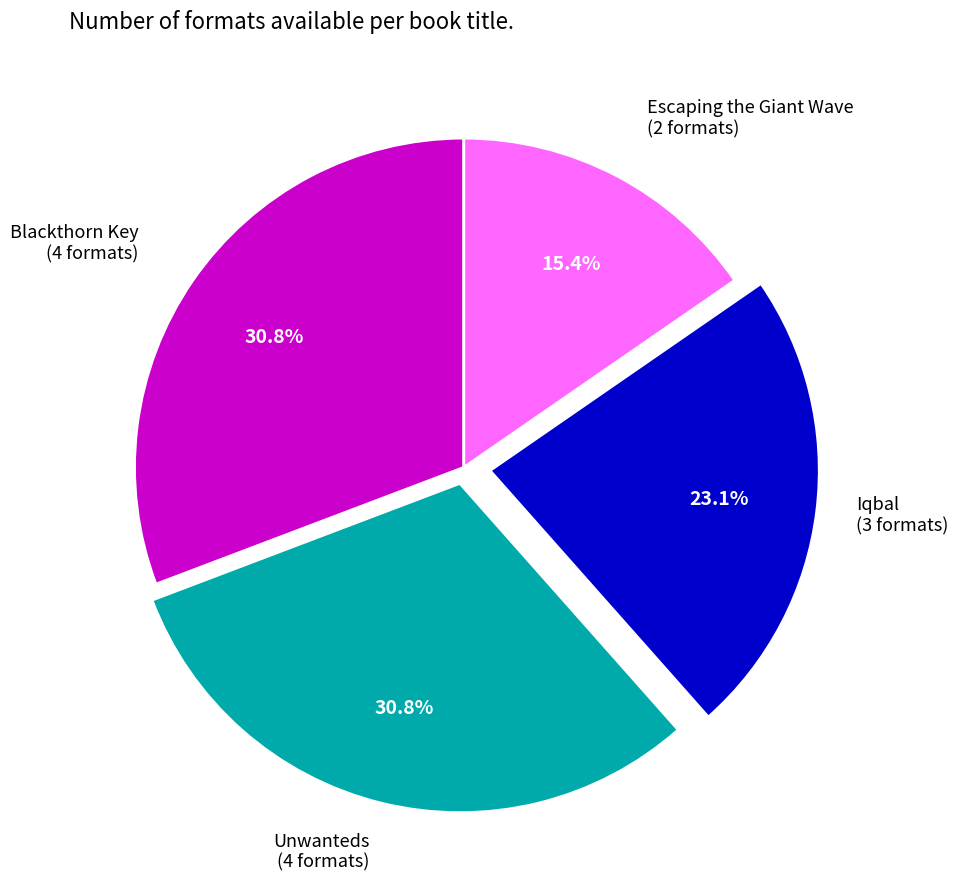

The Iqbal slice represents 37% of the pie. True or false?

False